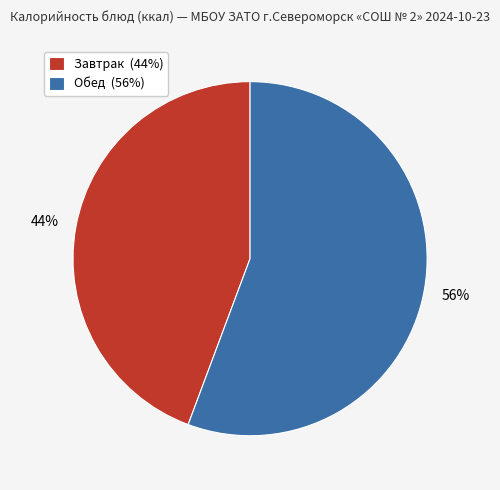

Is it true that Обед (56%) is 56% of the pie?

True